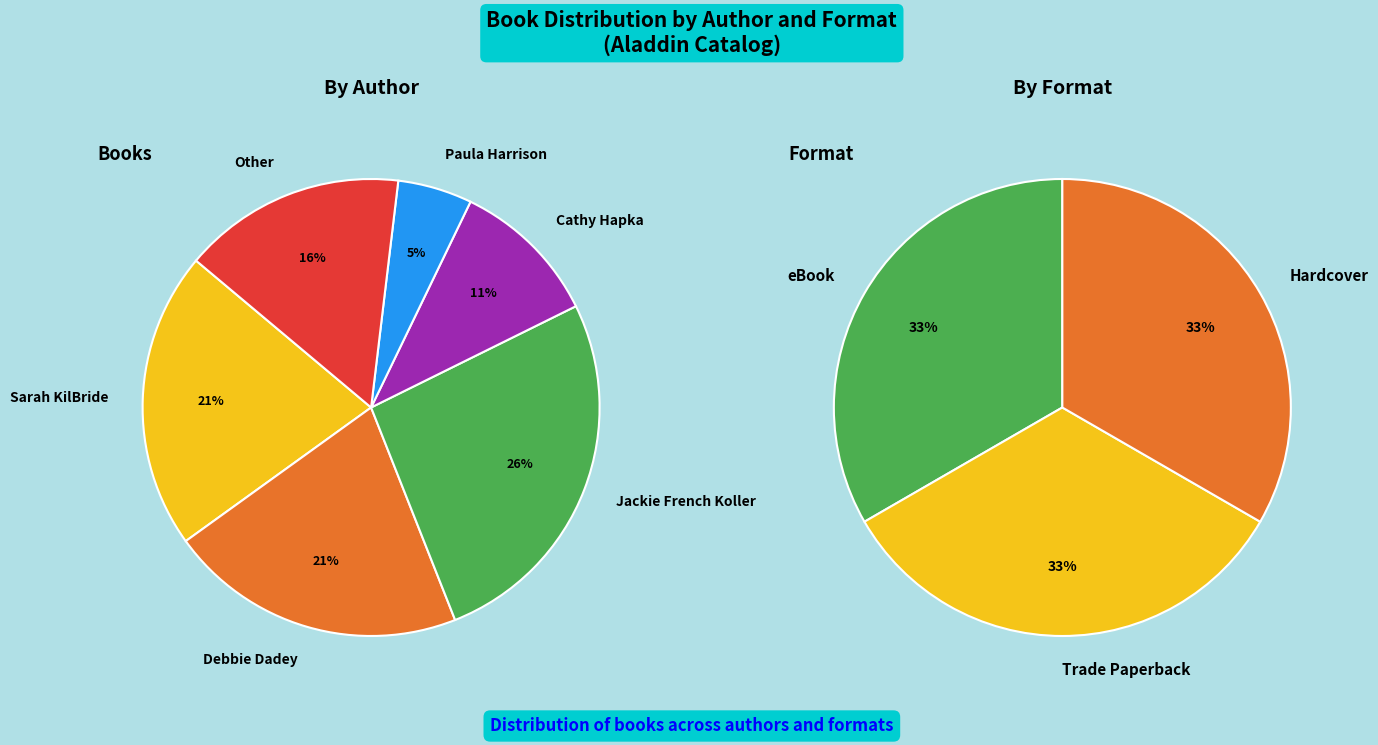

Count the number of slices in the pie.

6